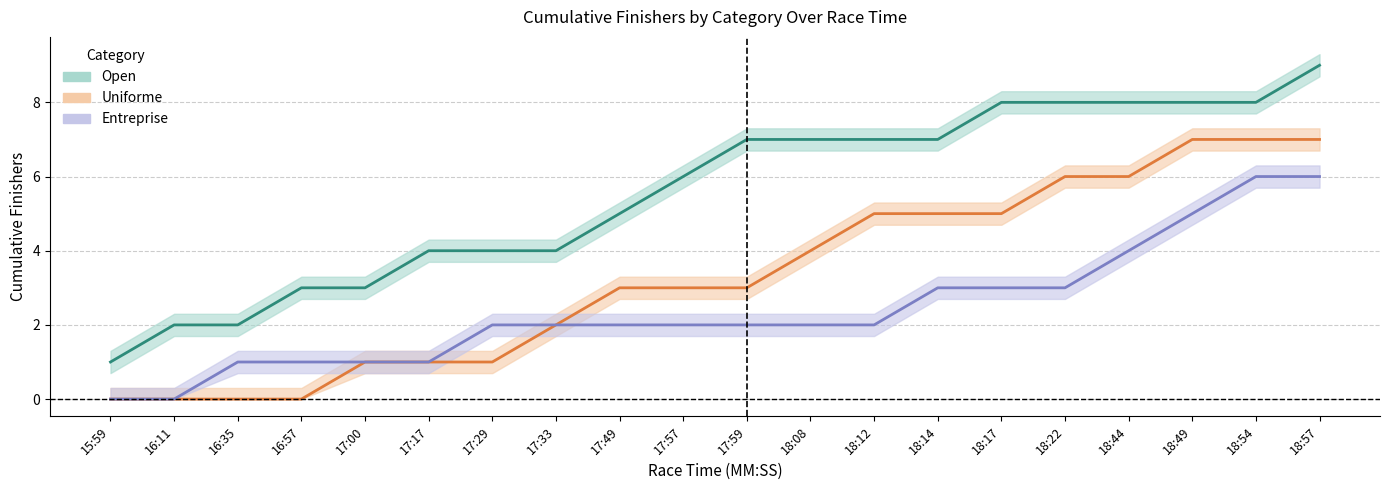

What is the average value of the Open series?

6